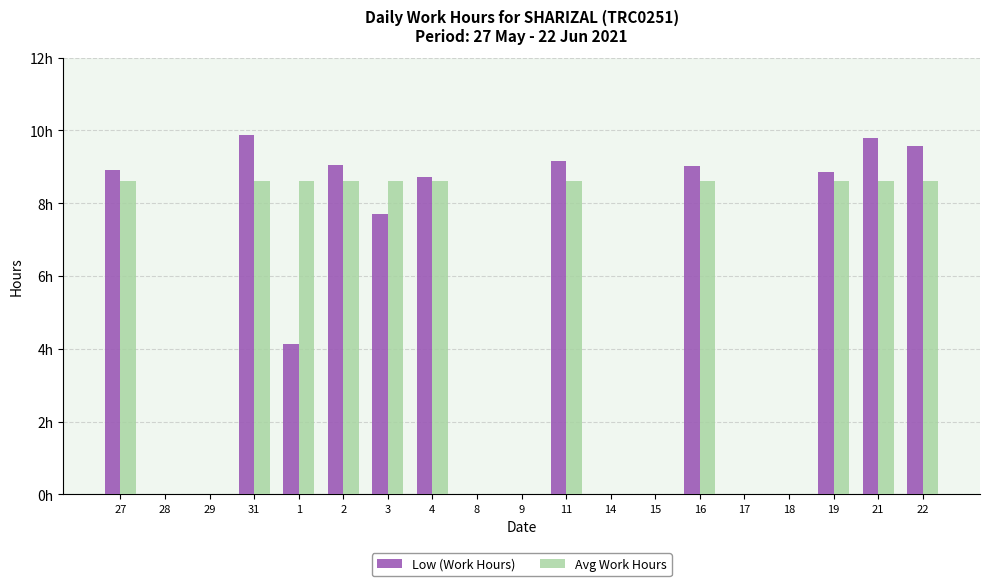

Which series changed the most between 29 and 14?

Low (Work Hours)